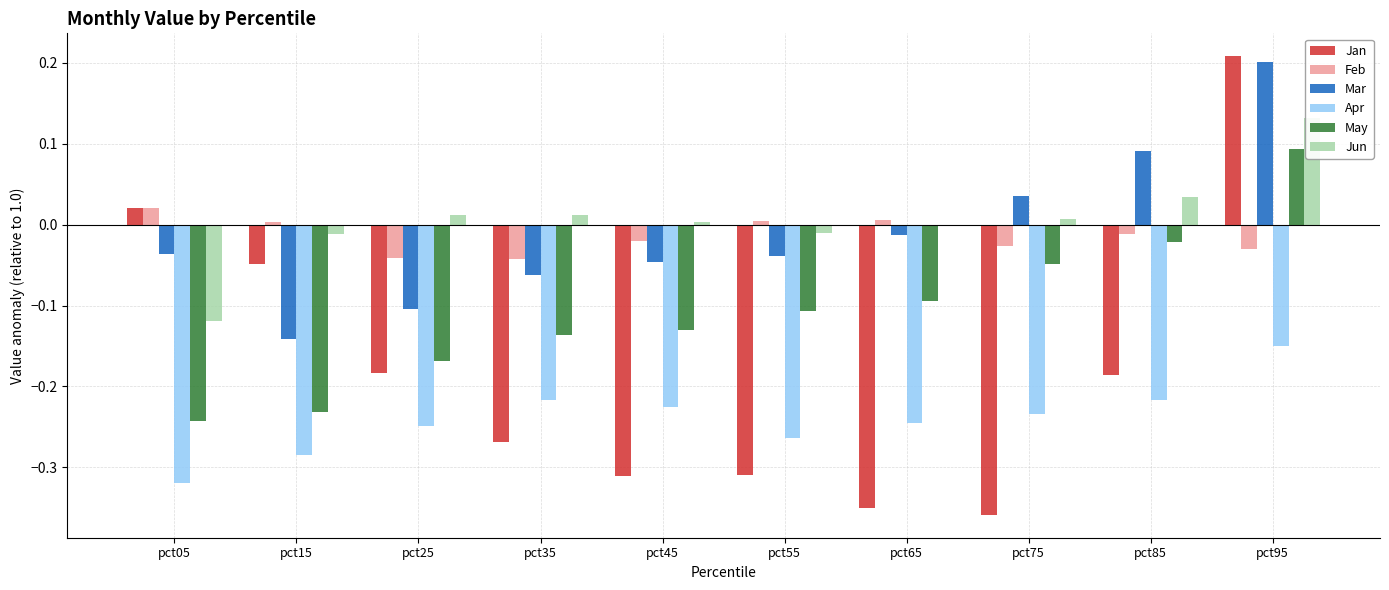

Where does the Feb series first go above 0?

pct05